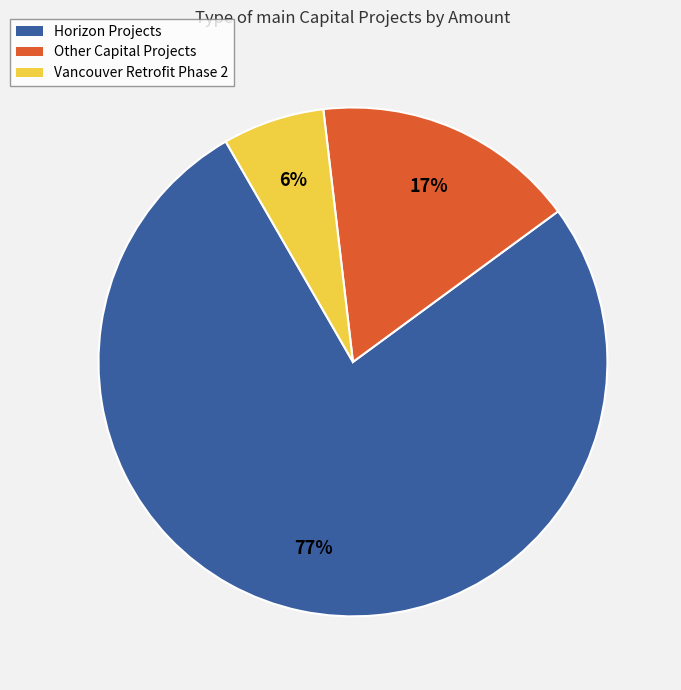

Does any single category account for the majority?

Yes